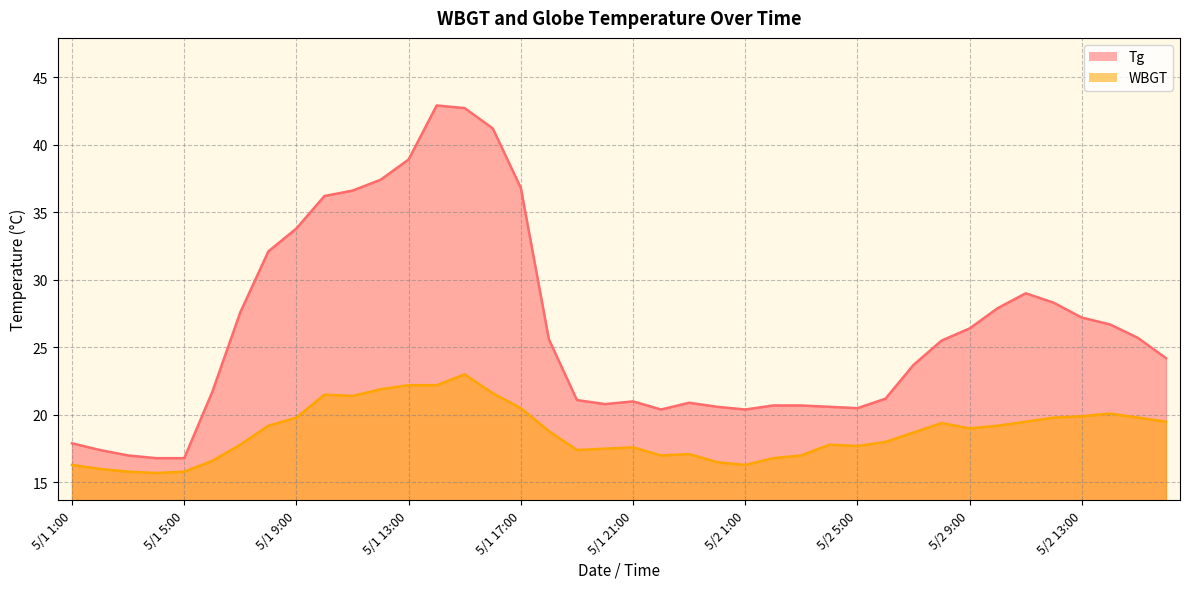

How many values in the Tg series are below 25?

20